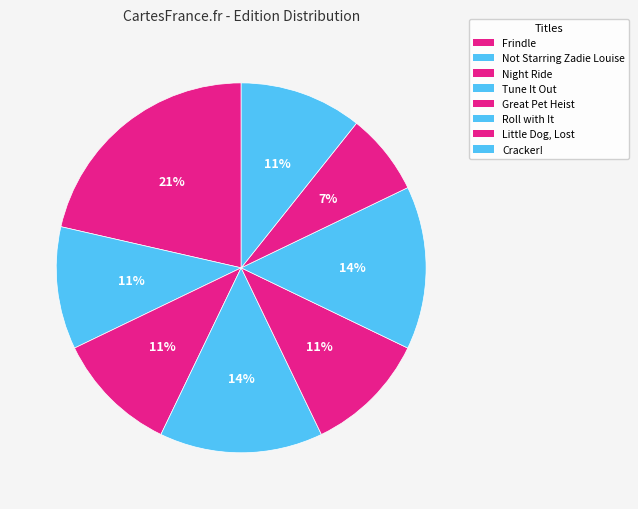

To the nearest percent, what is the combined percentage of Night Ride and Cracker!?

21%